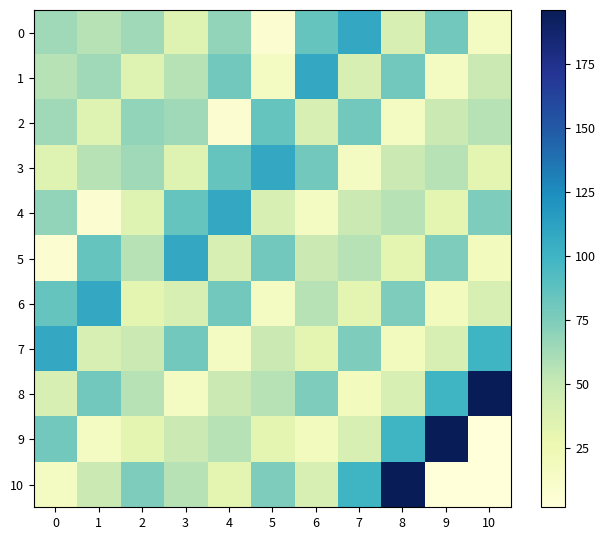

Which series has the largest total across all categories?

8